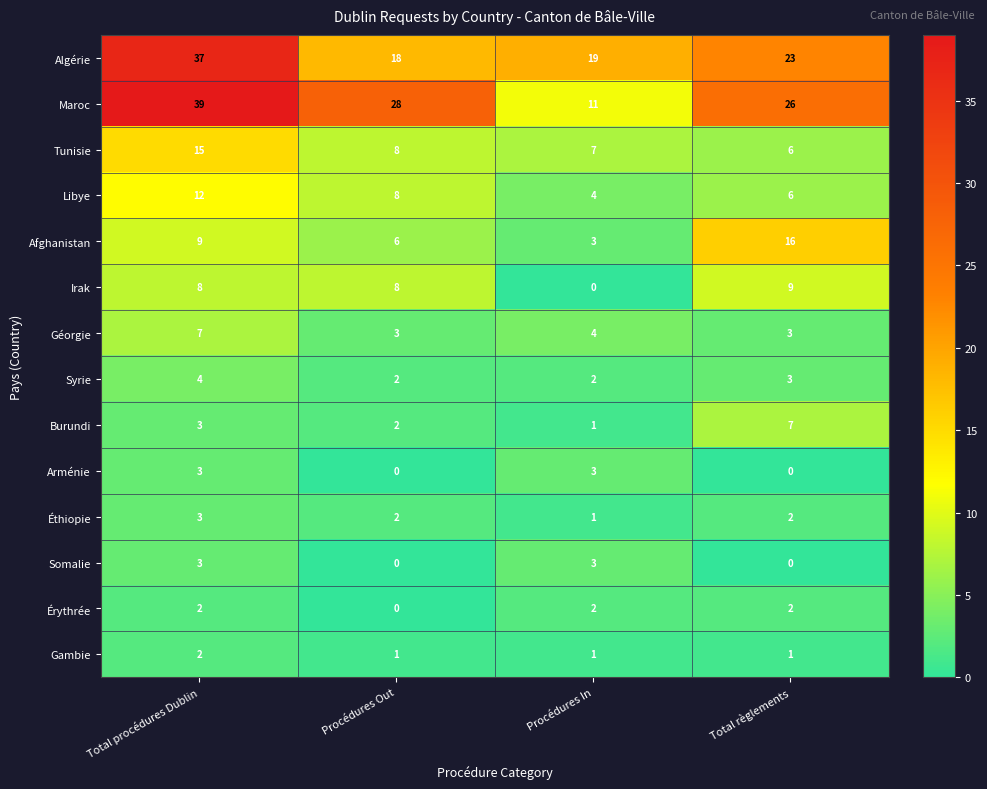

Which series has the largest total across all categories?

Maroc